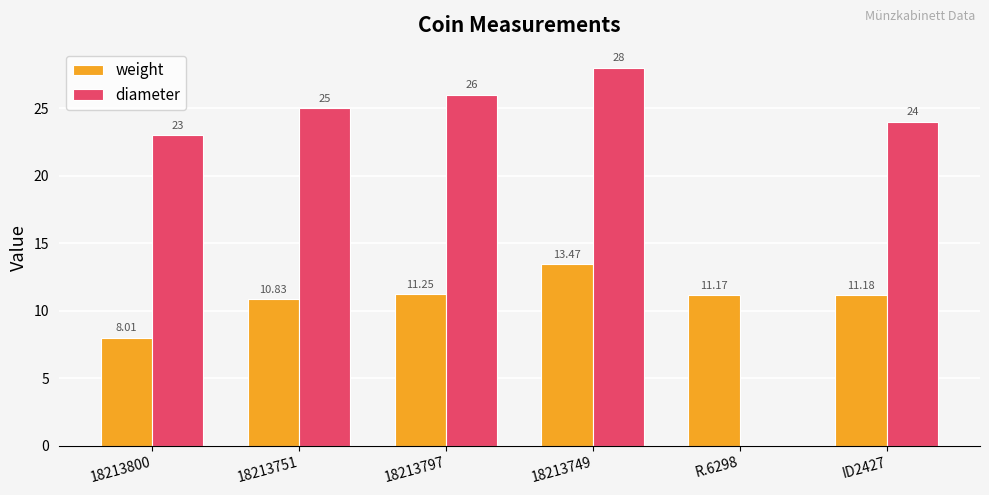

Which series changed the most between 18213751 and ID2427?

diameter